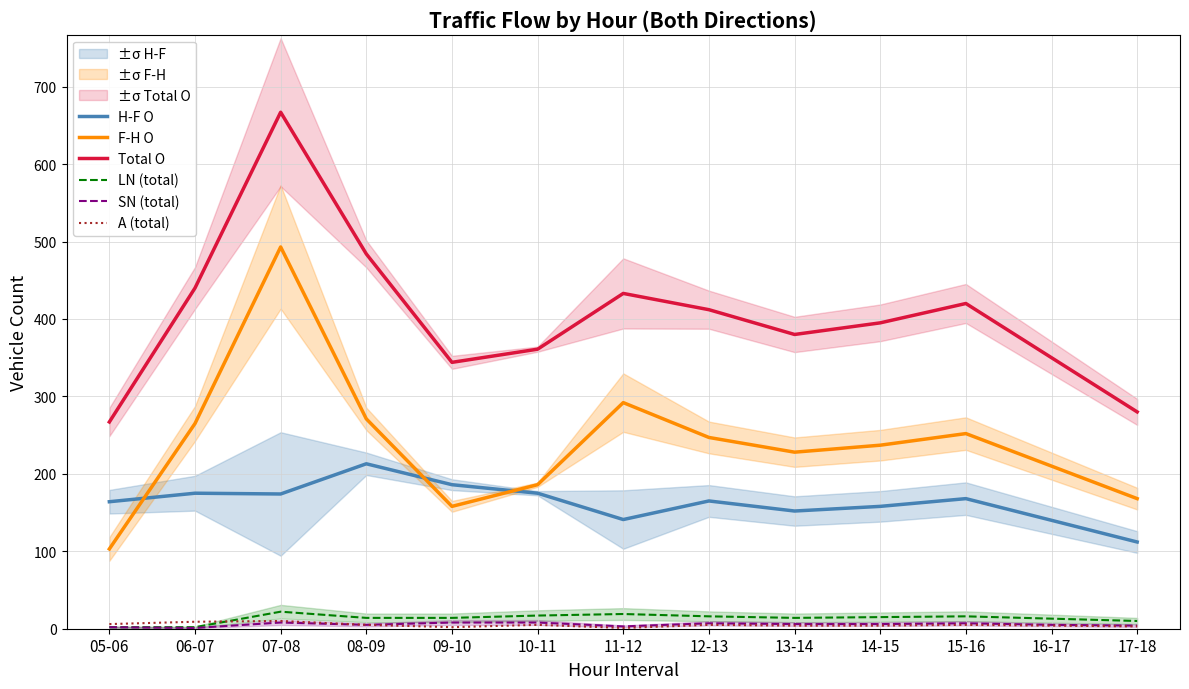

Which series changed the most between 09-10 and 14-15?

F-H O